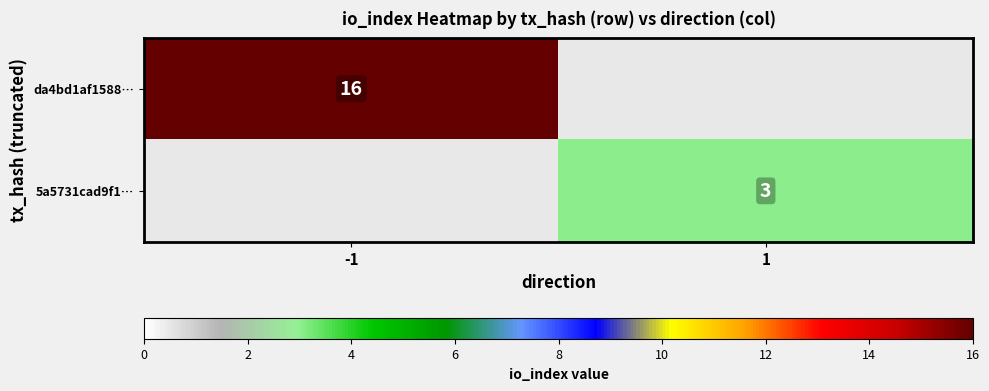

The value of da4bd1af1588… at -1 is 16. True or false?

True